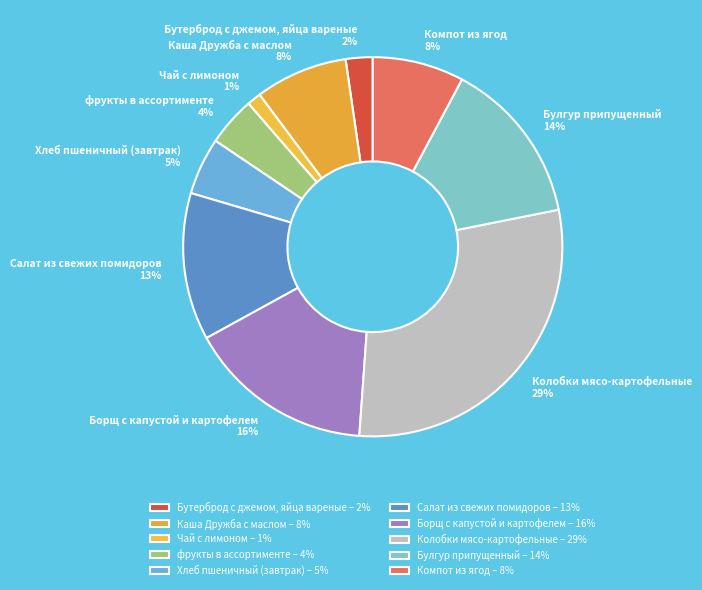

Which slice is the smallest?

Чай с лимоном